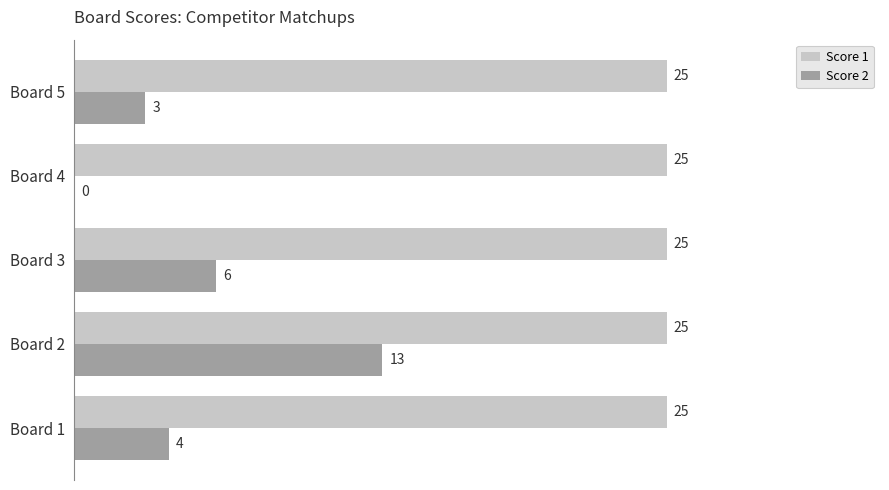

What is the sum of all Score 2 values?

26